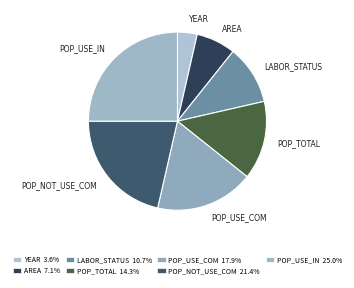

Rank the categories by value from highest to lowest.

POP_USE_IN, POP_NOT_USE_COM, POP_USE_COM, POP_TOTAL, LABOR_STATUS, AREA, YEAR